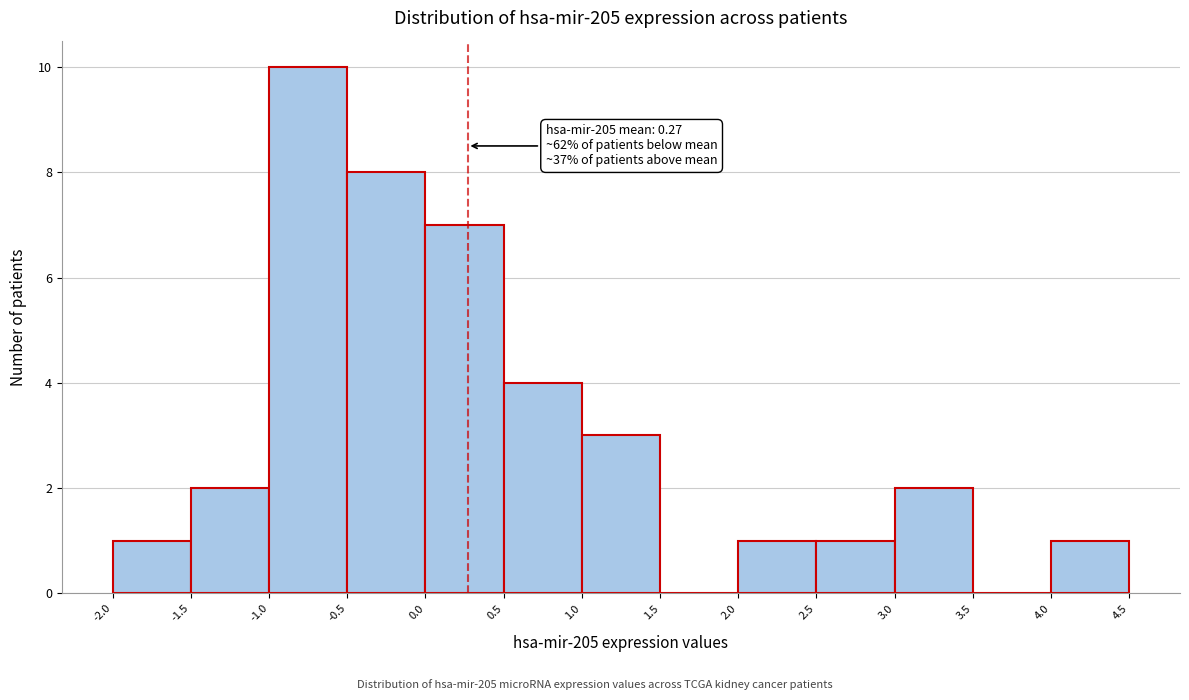

Which range on the x-axis has the tallest bar?

-1.0 to -0.5